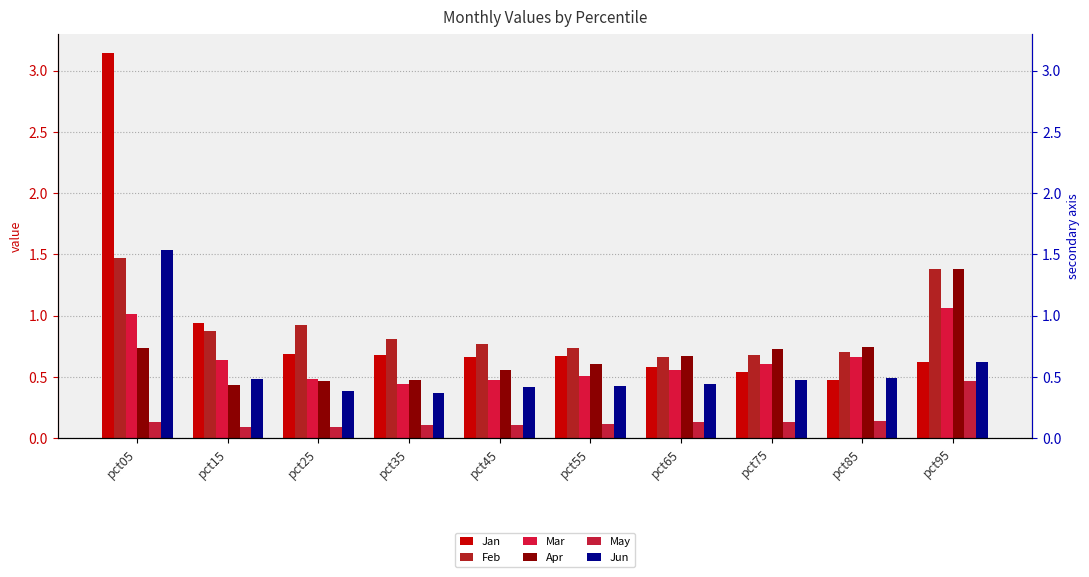

Is it true that Jan equals 1.0 at pct45?

False